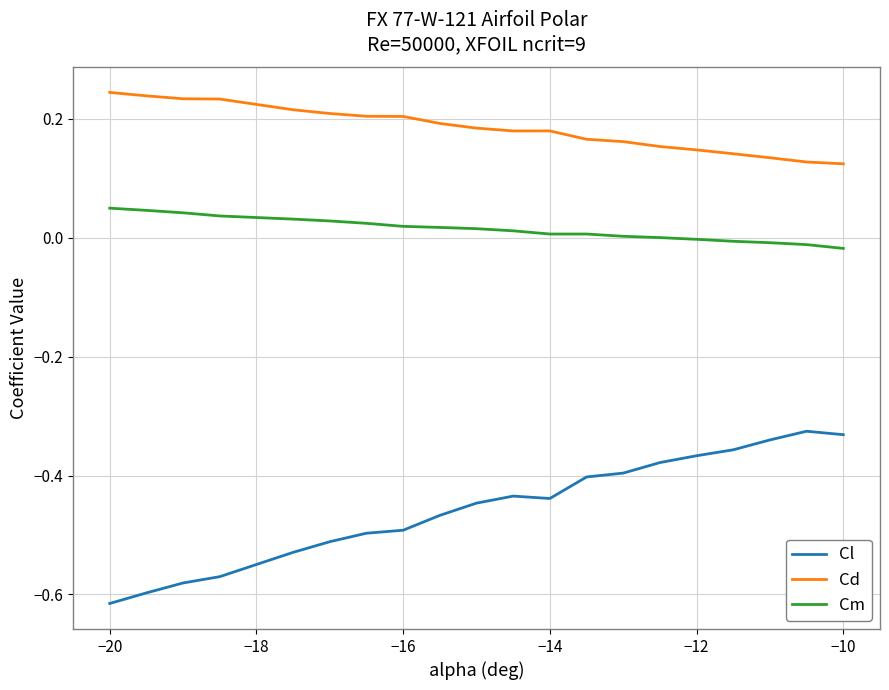

Which series has the widest spread of values?

Cl